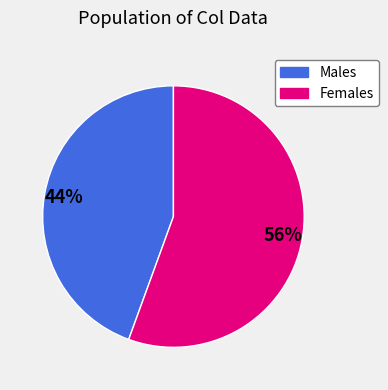

To the nearest percent, what is the average slice percentage?

50%